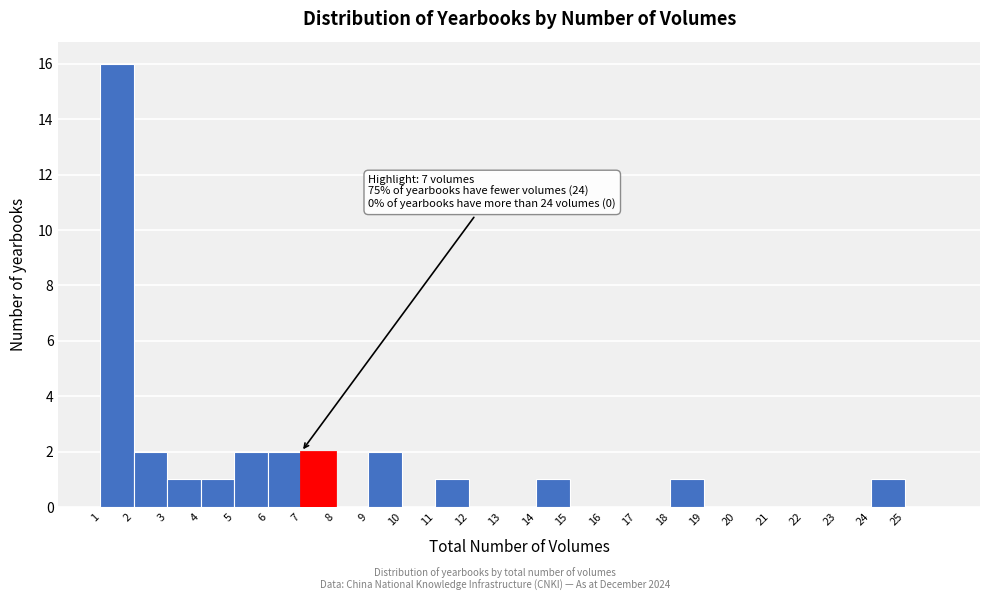

Which range on the x-axis has the tallest bar?

1 to 2